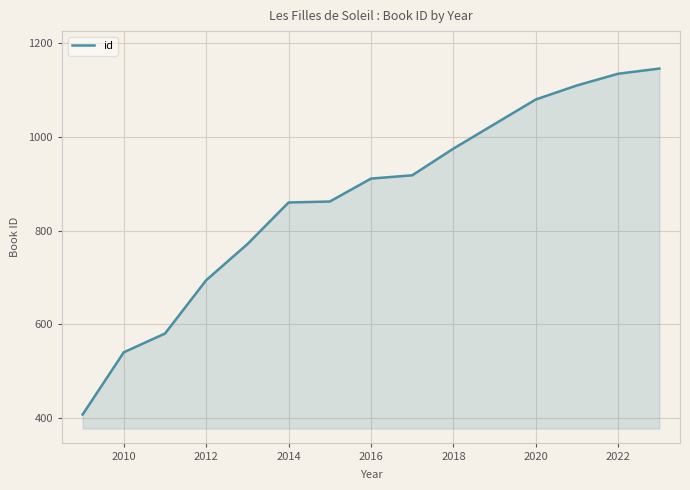

How many lines are shown in the chart?

1